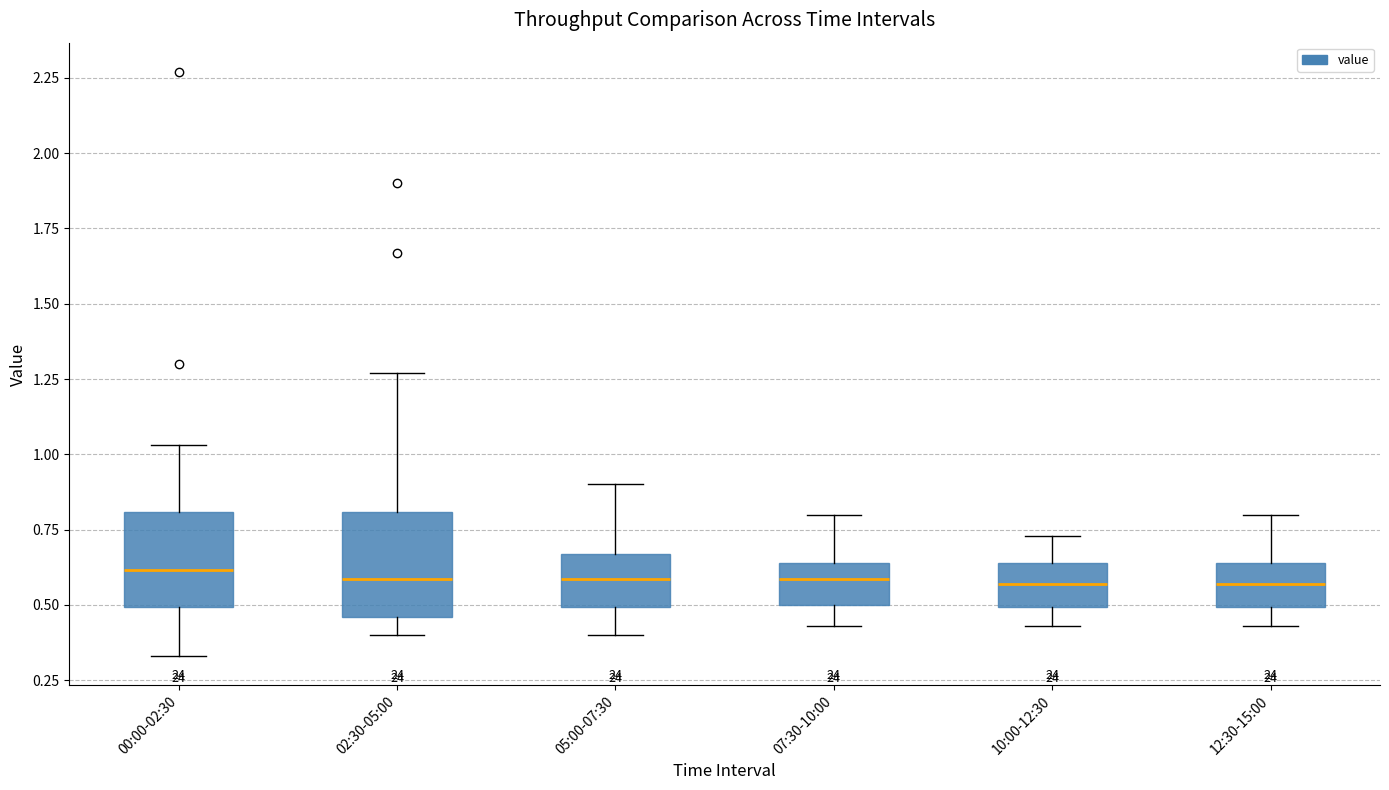

Reading left to right, transcribe this box plot: for each box, give where its median line is, the range the box spans, and where its two whiskers end, as read against the y-axis. The values are not printed on the chart, so give them approximately, as read against the axis.

00:00-02:30: median 0.60, box 0.50 to 0.80, whiskers 0.35 to 1.05
02:30-05:00: median 0.60, box 0.45 to 0.80, whiskers 0.40 to 1.25
05:00-07:30: median 0.60, box 0.50 to 0.65, whiskers 0.40 to 0.90
07:30-10:00: median 0.60, box 0.50 to 0.65, whiskers 0.45 to 0.80
10:00-12:30: median 0.55, box 0.50 to 0.65, whiskers 0.45 to 0.75
12:30-15:00: median 0.55, box 0.50 to 0.65, whiskers 0.45 to 0.80